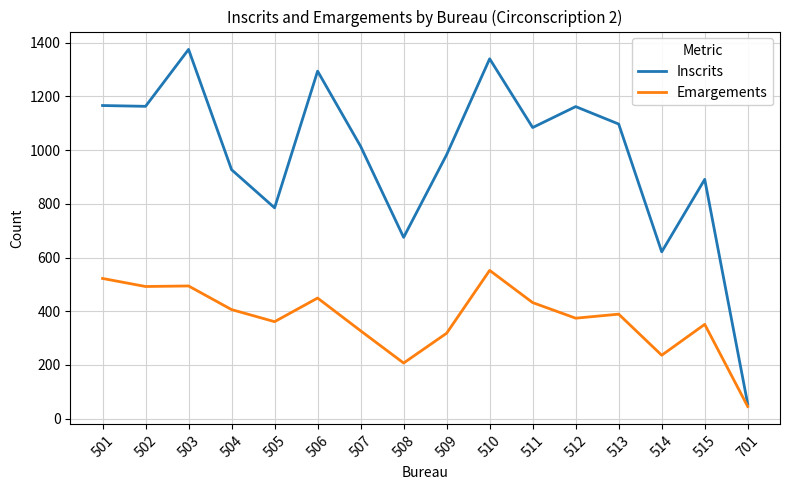

What are all the series names shown in the legend?

Inscrits, Emargements